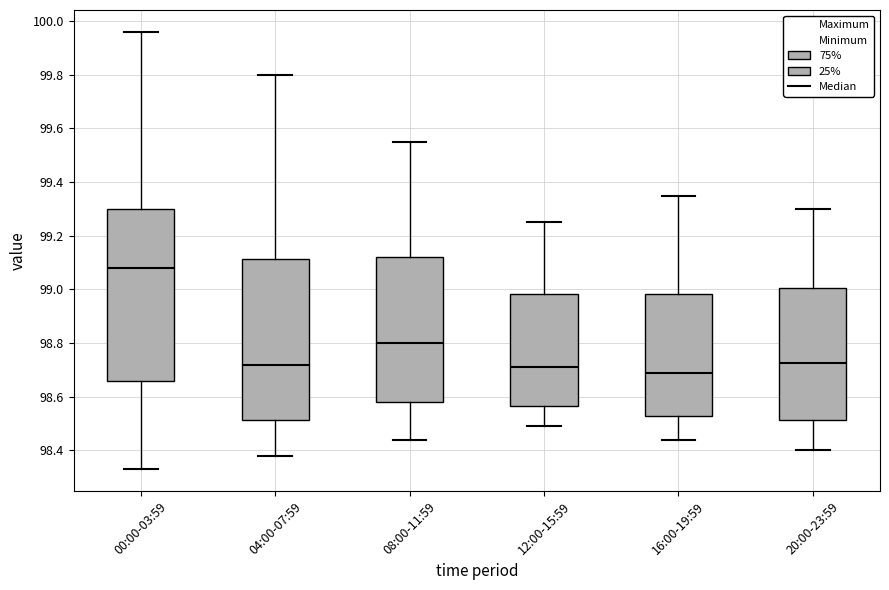

Which box is the tallest, from its lower edge to its upper edge?

00:00-03:59